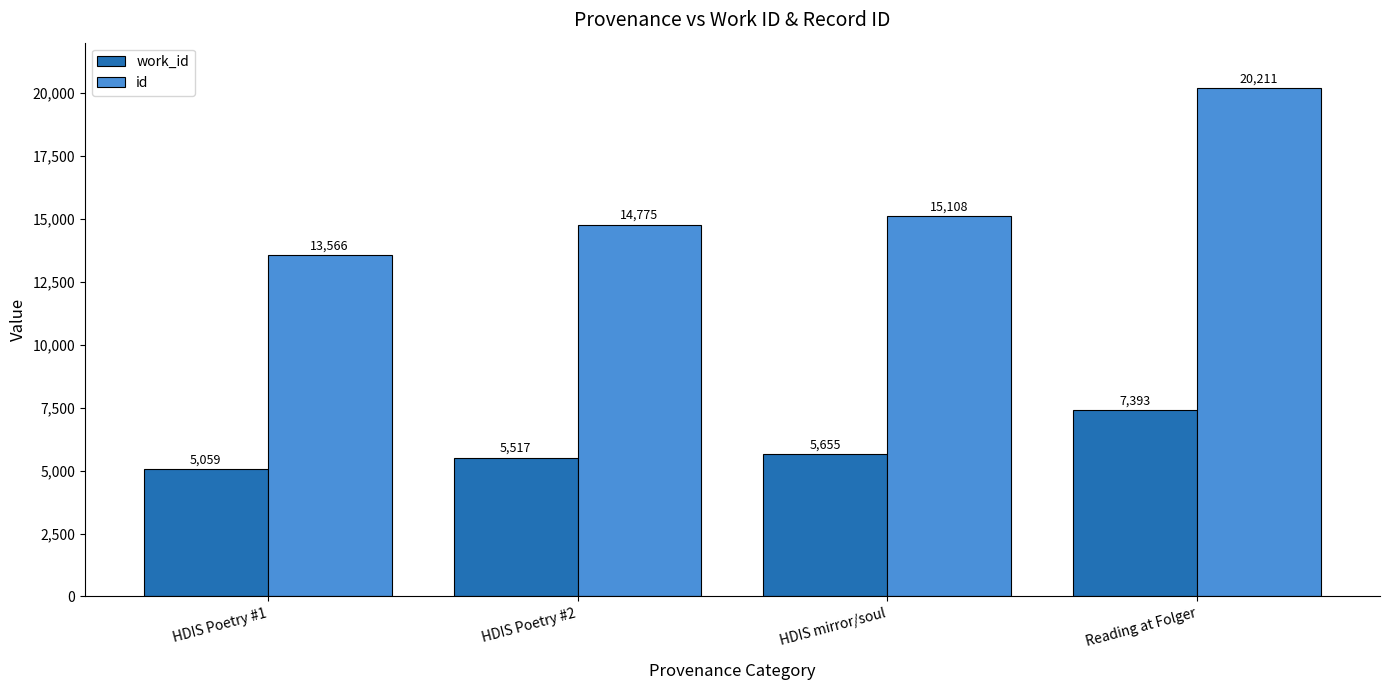

The id series shows 6859 at HDIS Poetry #2. True or false?

False